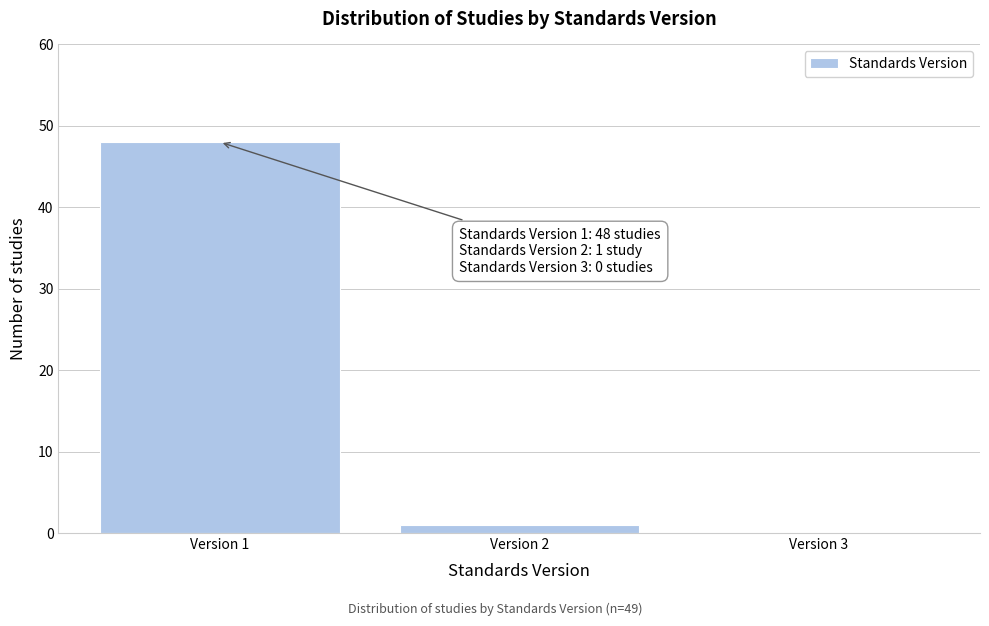

Reading left to right, list all the values displayed in this chart.

Version 1=48	Version 2=1	Version 3=0